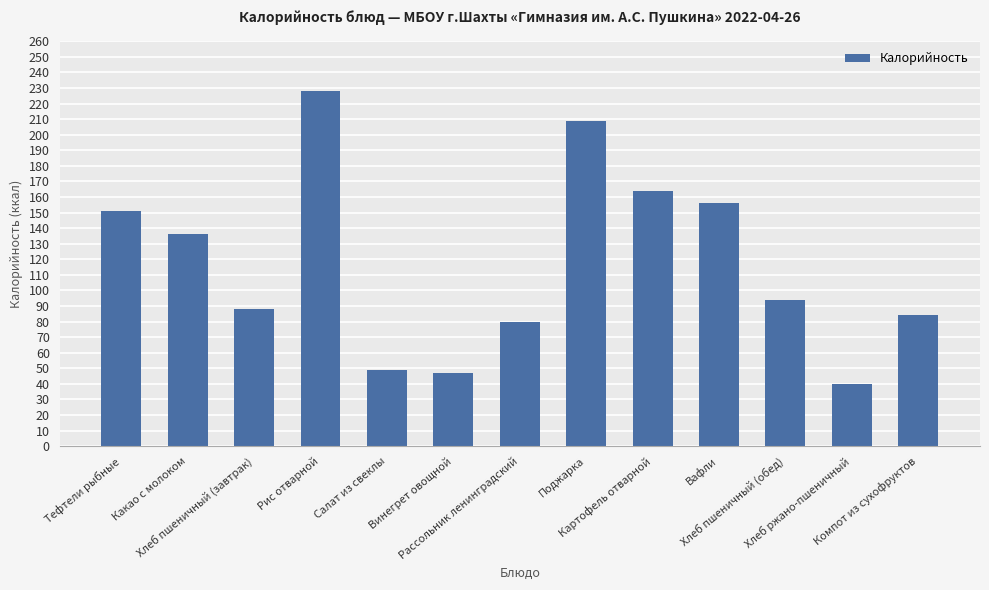

What is the value of the 3rd bar from the left?

88